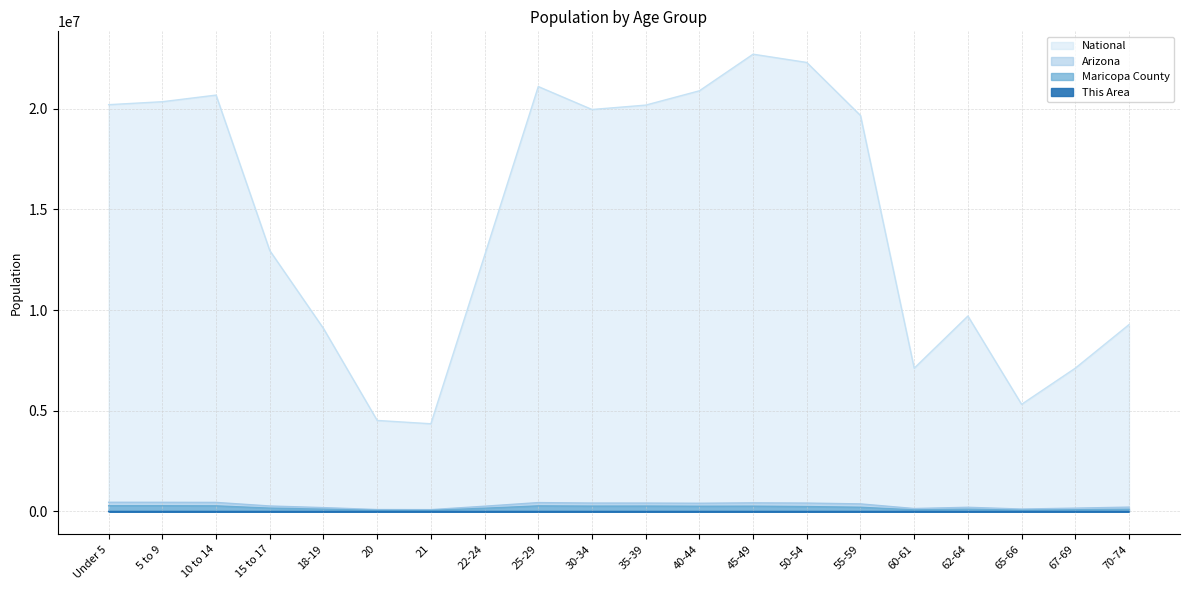

Reading left to right, list all the values displayed in this chart.

This Area: Under 5=470	5 to 9=528	10 to 14=486	15 to 17=245	18-19=137	20=53	21=75	22-24=205	25-29=427	30-34=591	35-39=693	40-44=644	45-49=555	50-54=450	55-59=385	60-61=172	62-64=181	65-66=115	67-69=157	70-74=186
Maricopa County: Under 5=282770	5 to 9=282709	10 to 14=277228	15 to 17=165154	18-19=111745	20=54750	21=52584	22-24=159538	25-29=276704	30-34=264422	35-39=265969	40-44=258629	45-49=261506	50-54=242459	55-59=208461	60-61=78643	62-64=111205	65-66=62253	67-69=83922	70-74=109213
Arizona: Under 5=455715	5 to 9=453680	10 to 14=448664	15 to 17=270955	18-19=190627	20=93756	21=89342	22-24=259486	25-29=439998	30-34=416695	35-39=415693	40-44=406801	45-49=427022	50-54=415524	55-59=375268	60-61=144092	62-64=206868	65-66=119102	67-69=163764	70-74=215026
National: Under 5=20201362	5 to 9=20348657	10 to 14=20677194	15 to 17=12954254	18-19=9086089	20=4519129	21=4354294	22-24=12712576	25-29=21101849	30-34=19962099	35-39=20179642	40-44=20890964	45-49=22708591	50-54=22298125	55-59=19664805	60-61=7113727	62-64=9704197	65-66=5319902	67-69=7115361	70-74=9278166